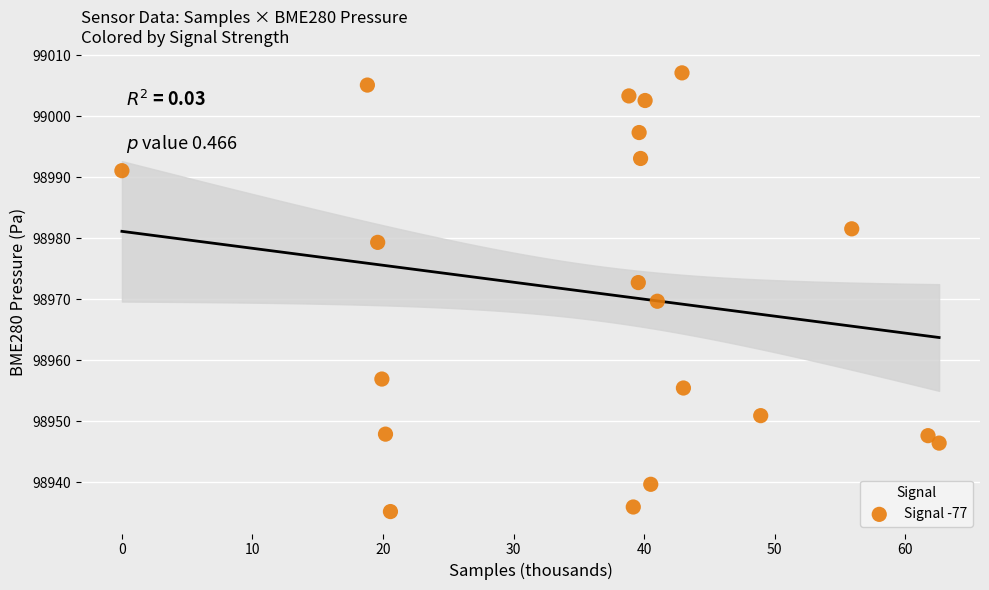

What is the range of Y values (max minus min)?

71.9